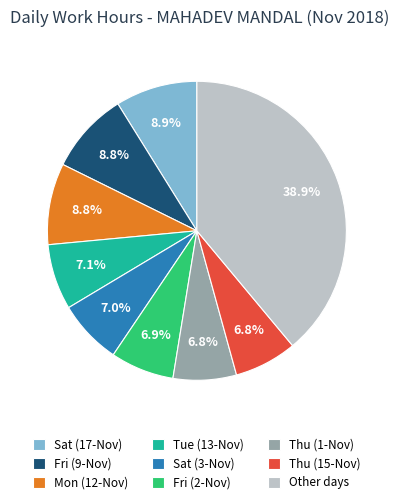

To the nearest percent, what is the combined percentage of Tue (13-Nov) and Mon (12-Nov)?

16%